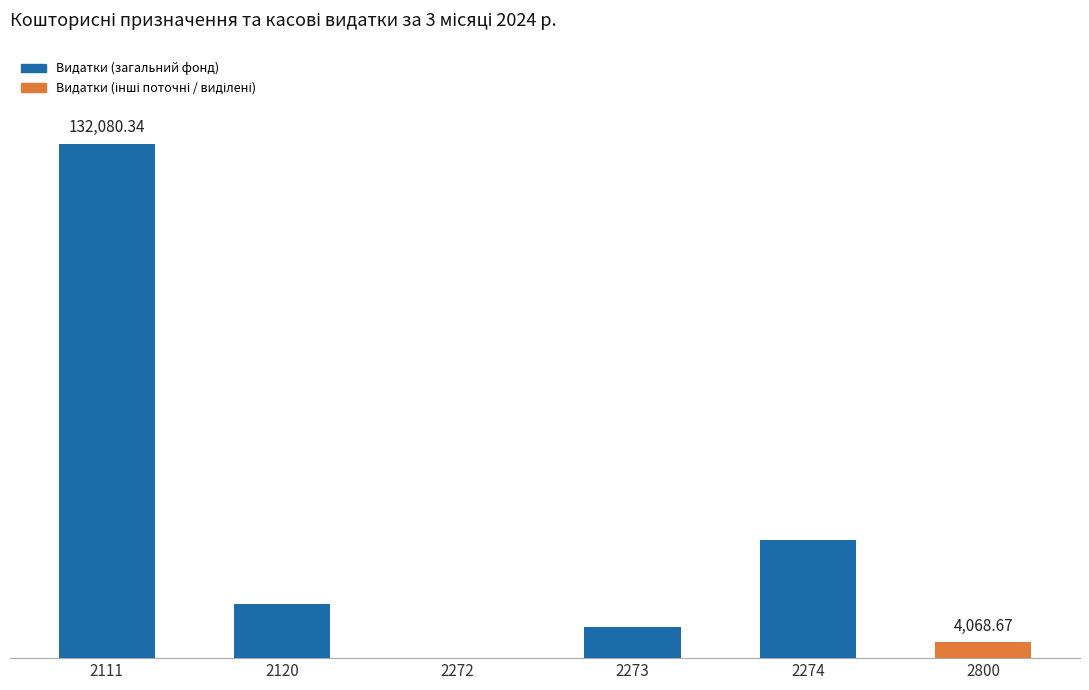

Does the chart contain any negative values?

No